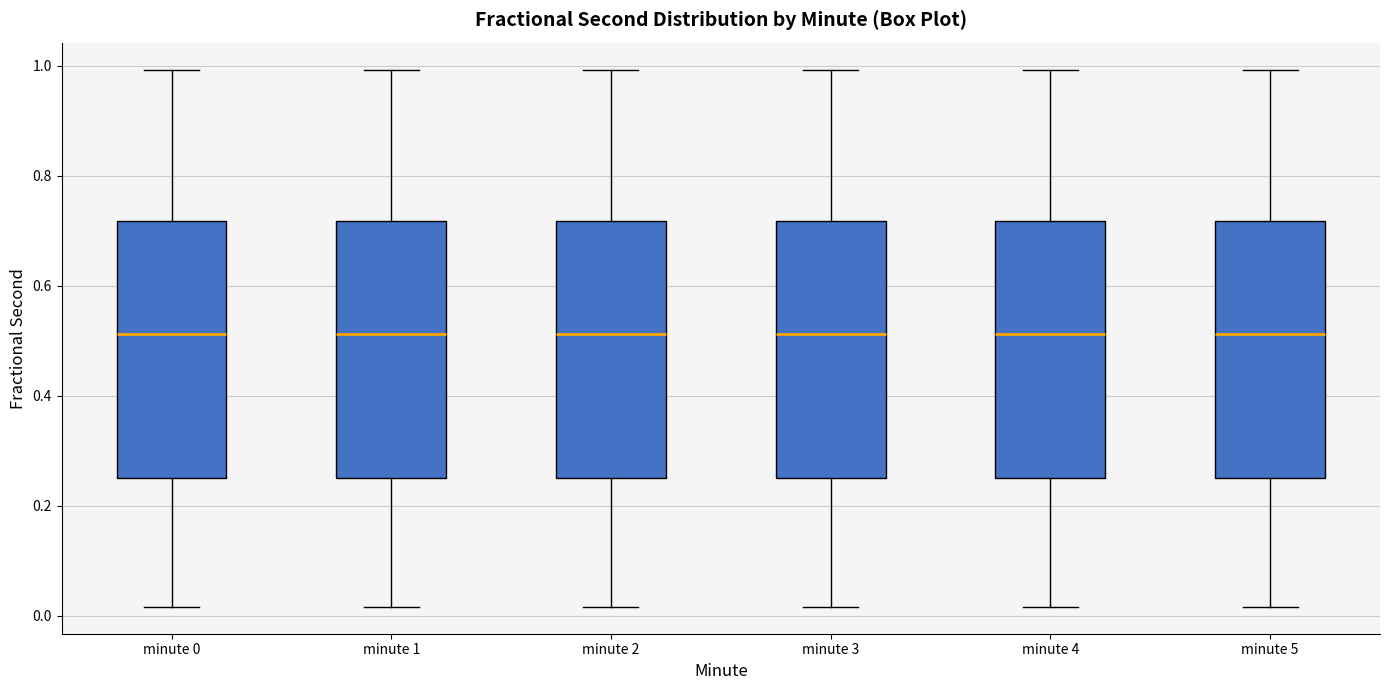

Reading left to right, transcribe this box plot: for each box, give where its median line is, the range the box spans, and where its two whiskers end, as read against the y-axis. The values are not printed on the chart, so give them approximately, as read against the axis.

minute 0: median 0.52, box 0.26 to 0.72, whiskers 0.02 to 1.00
minute 1: median 0.52, box 0.26 to 0.72, whiskers 0.02 to 1.00
minute 2: median 0.52, box 0.26 to 0.72, whiskers 0.02 to 1.00
minute 3: median 0.52, box 0.26 to 0.72, whiskers 0.02 to 1.00
minute 4: median 0.52, box 0.26 to 0.72, whiskers 0.02 to 1.00
minute 5: median 0.52, box 0.26 to 0.72, whiskers 0.02 to 1.00